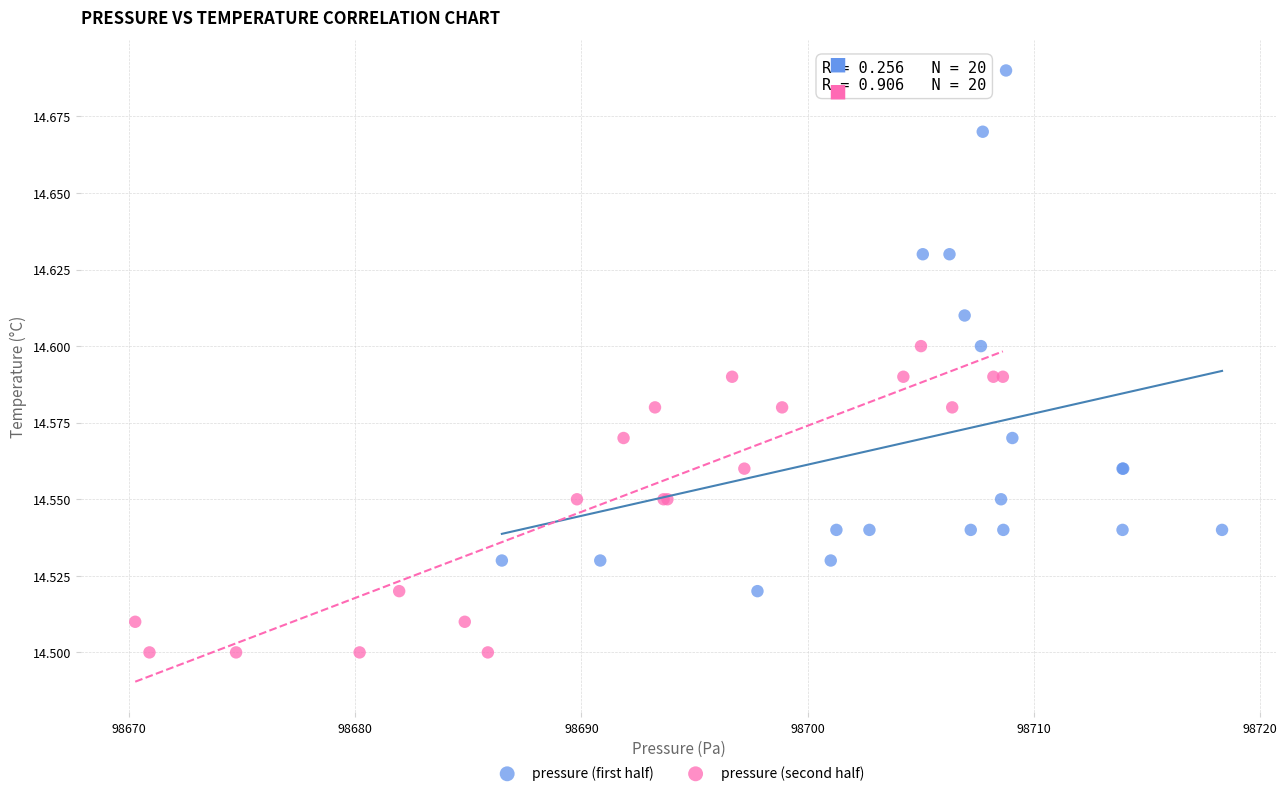

Which series has the largest Y range (max minus min)?

pressure (first half)